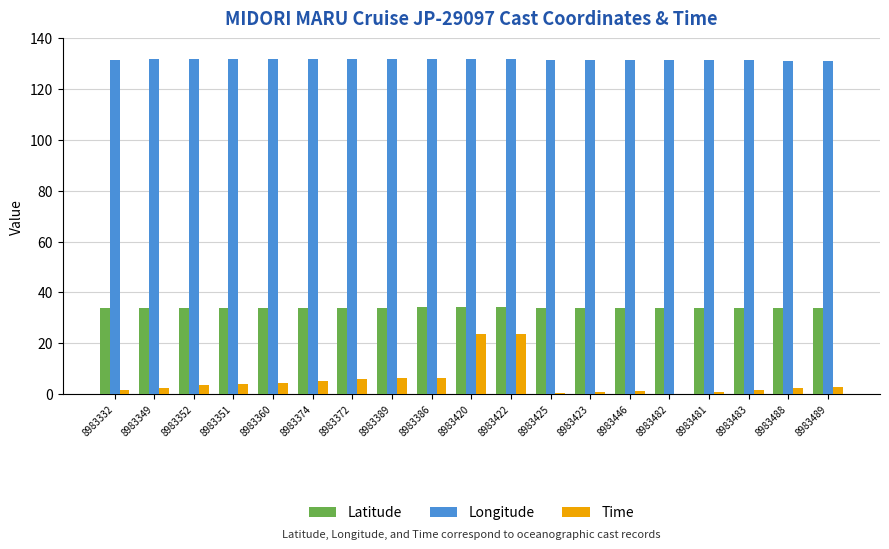

Are the bars horizontal?

No